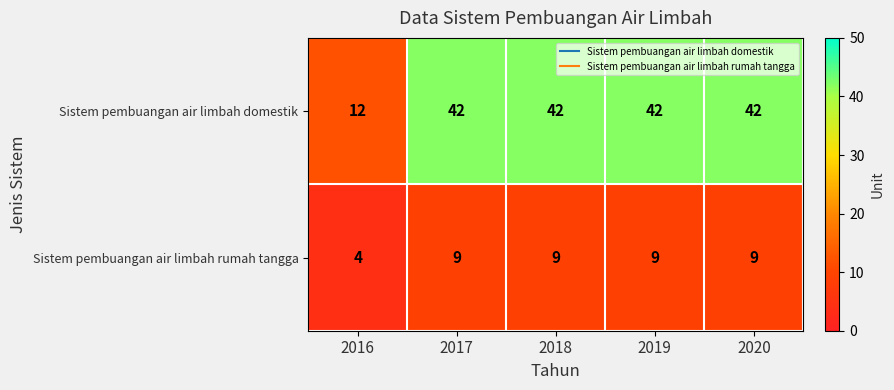

What is the minimum value for Sistem pembuangan air limbah domestik?

12